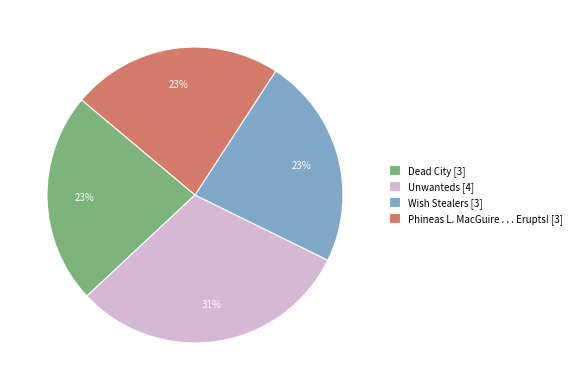

Is the sum of Wish Stealers [3] and Unwanteds [4] greater than half?

Yes